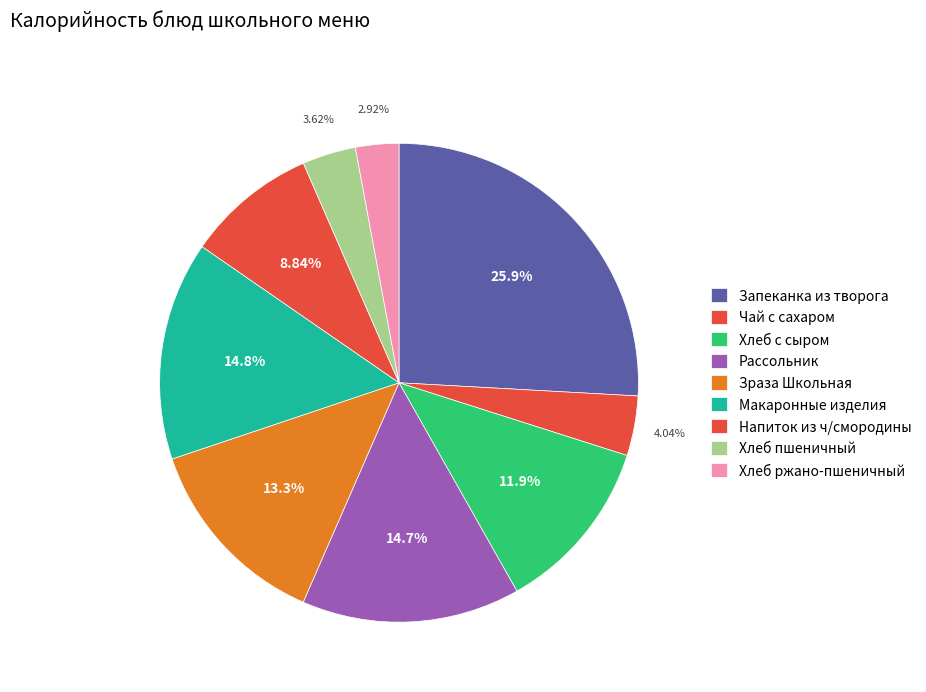

Which slice is the largest?

Запеканка из творога с морковью